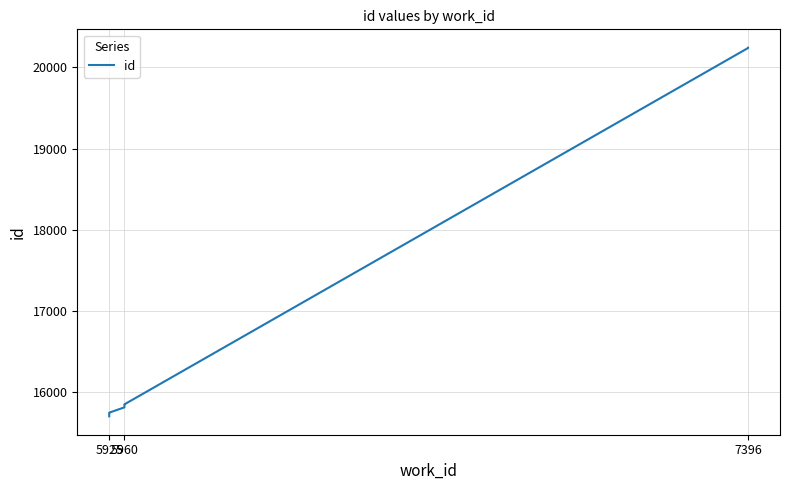

What is the change in value from 5960 to 7396?

+4391